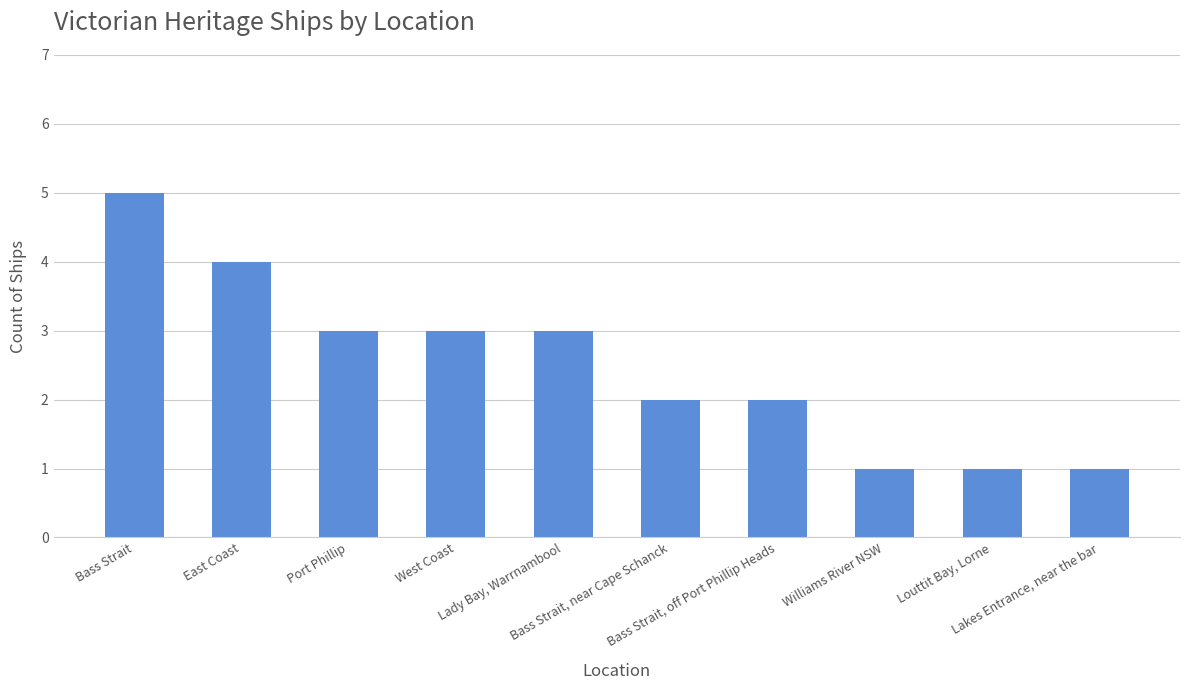

Count the number of categories in the chart.

10